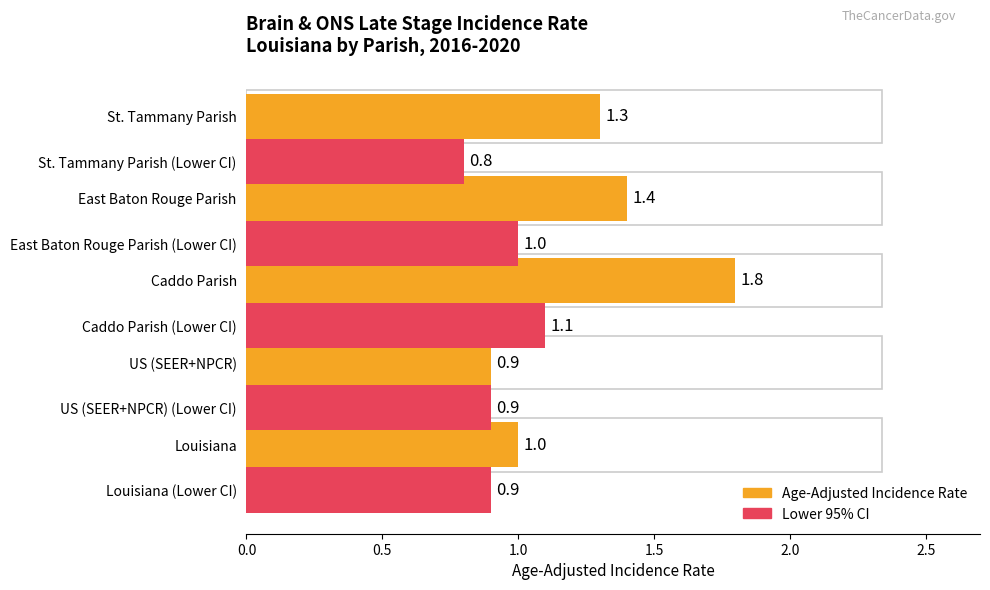

Which series changed the most between 1.5 and 2.0?

Lower 95% CI